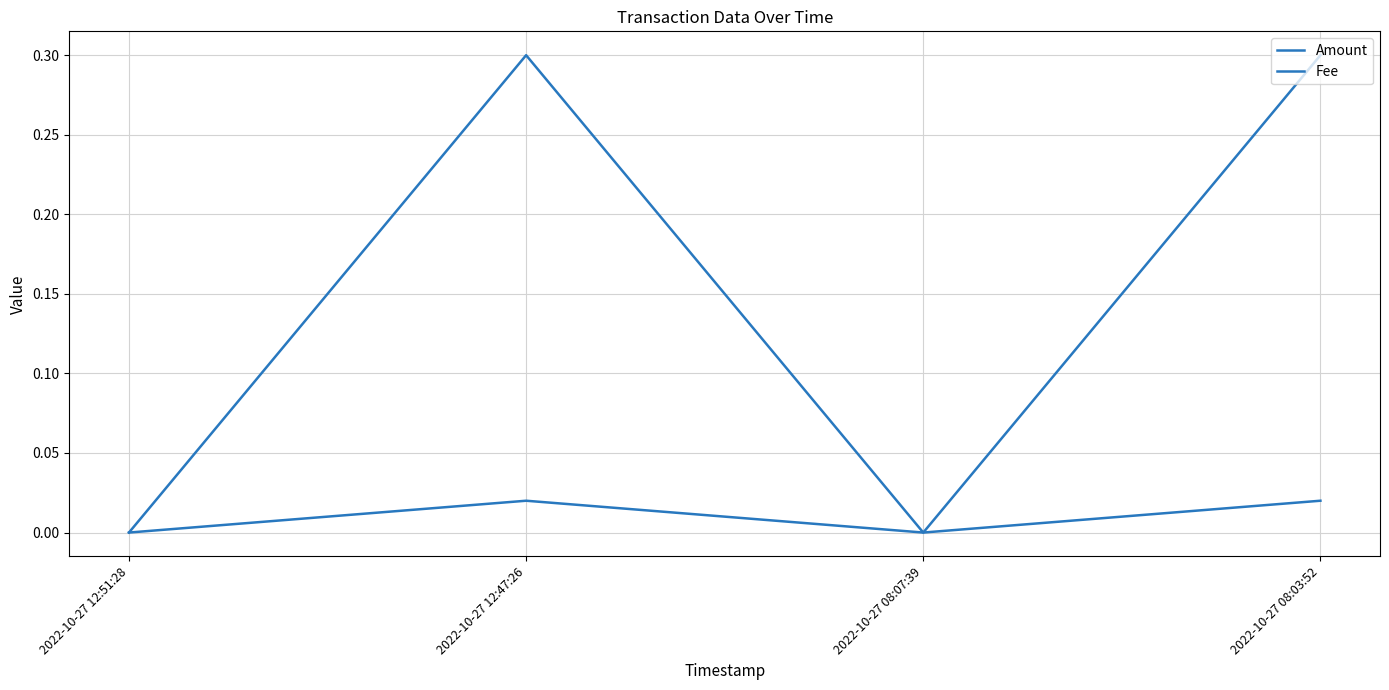

Is the value of Amount at 2022-10-27 12:47:26 greater than the value of Fee at 2022-10-27 12:51:28?

Yes